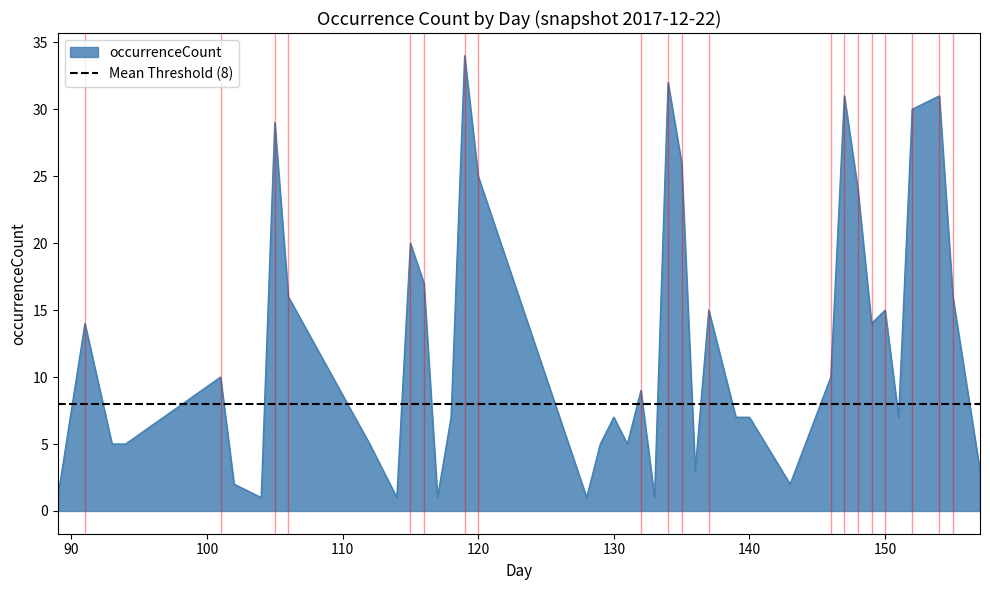

What is the change in value from 119 to 155?

-18